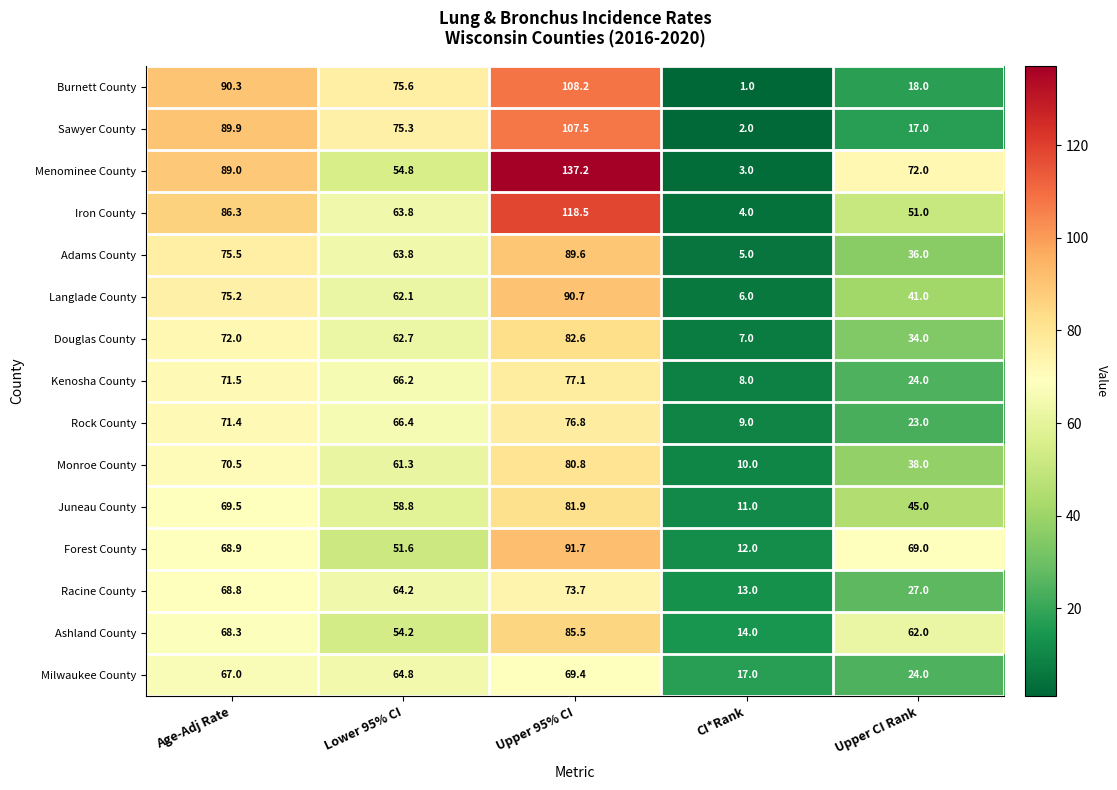

True or false: Kenosha County has a value of 24.0 at Upper CI Rank.

True